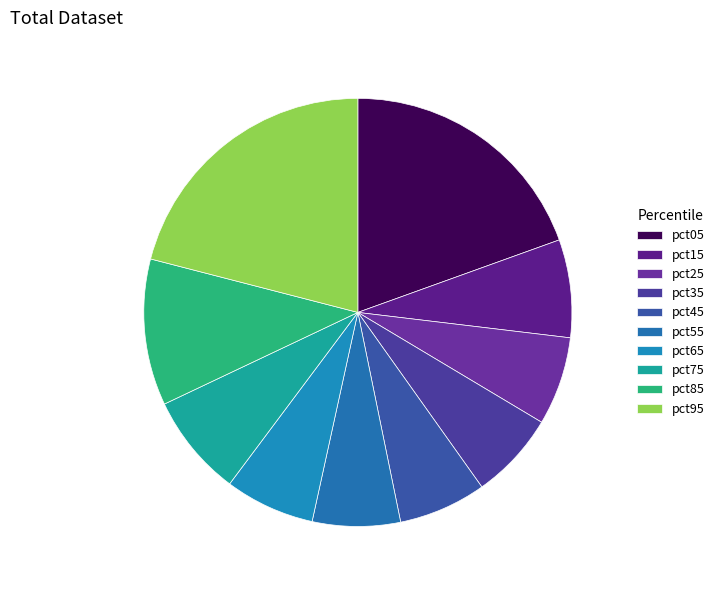

Which has a higher value, pct75 or pct65?

pct75